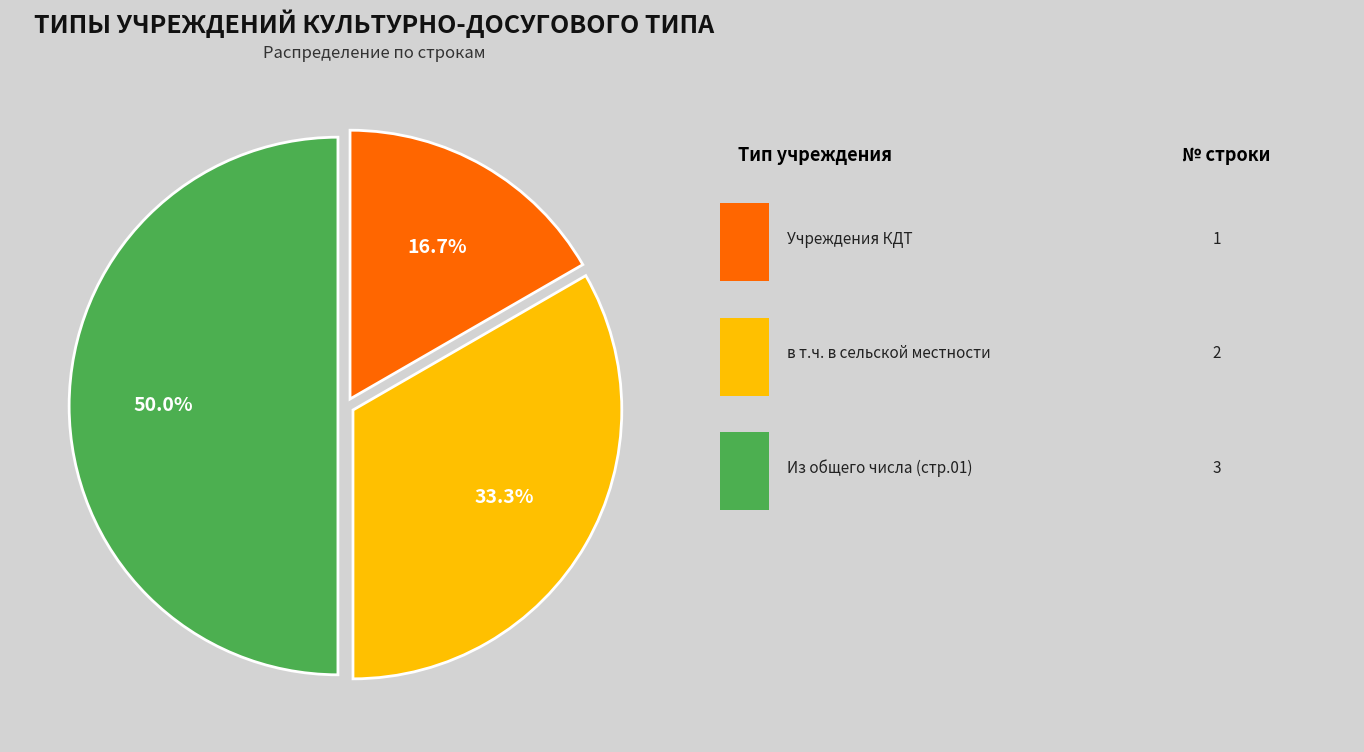

Count the number of slices in the pie.

3